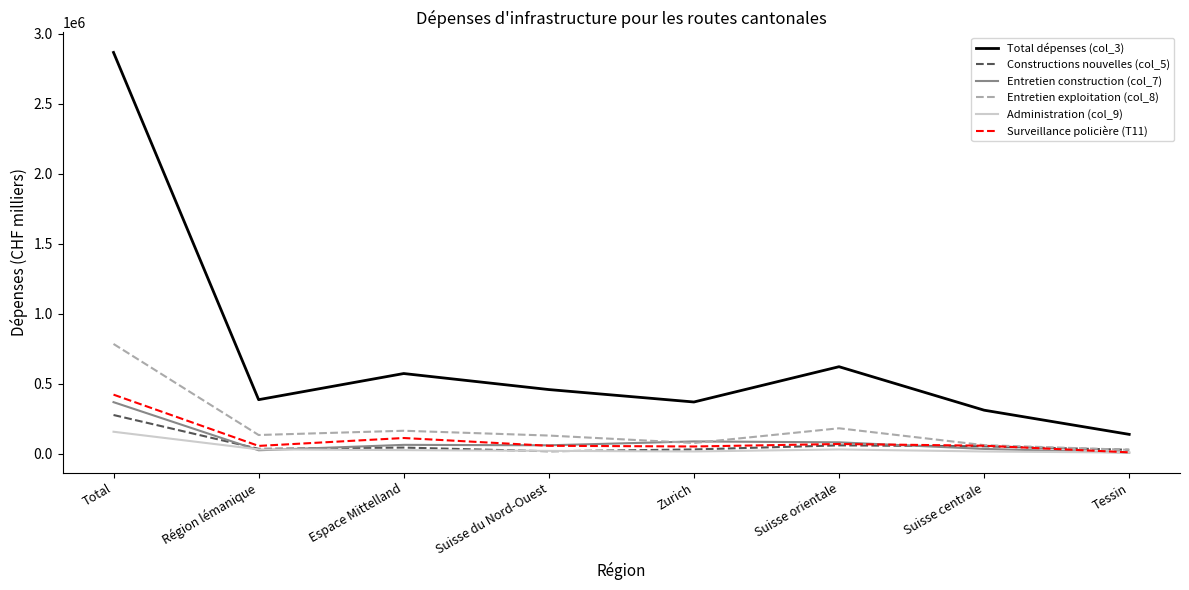

In Entretien construction (col_7), how many points are lower than both neighbors (excluding endpoints)?

2